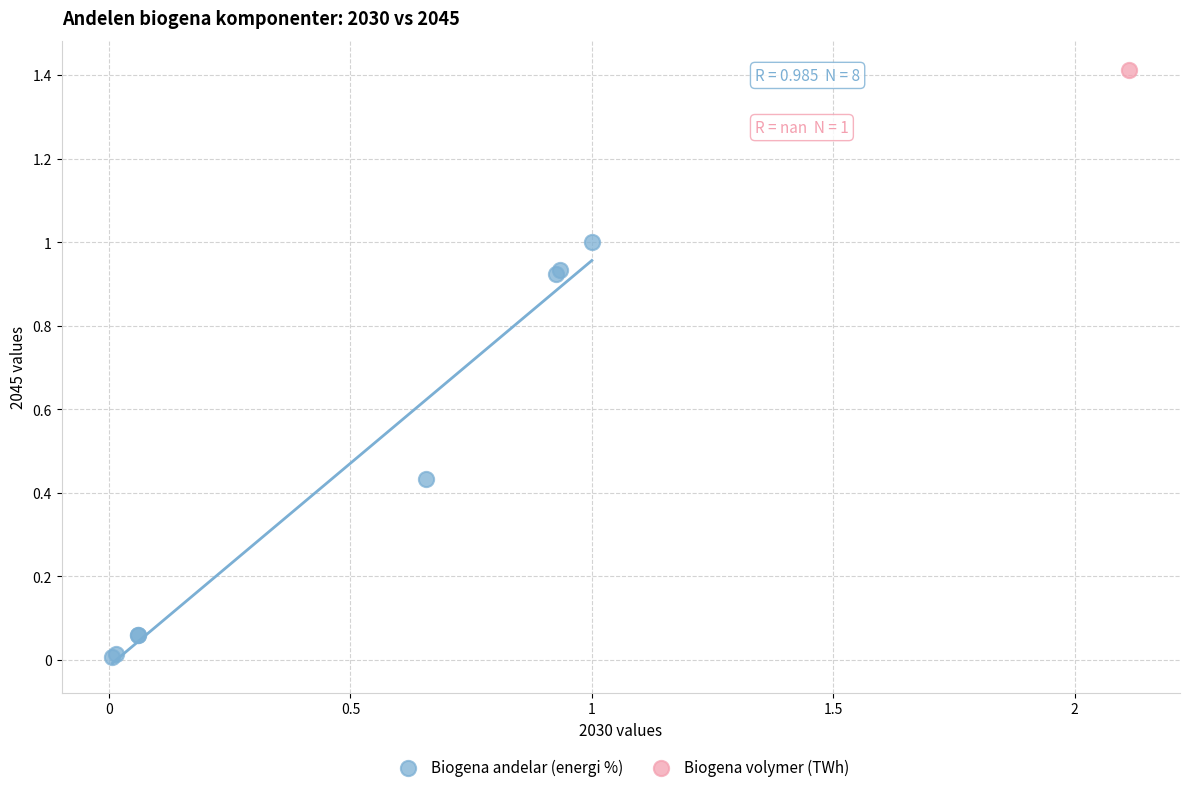

What are all the series names shown in the legend?

Biogena andelar (energi %), Biogena volymer (TWh)